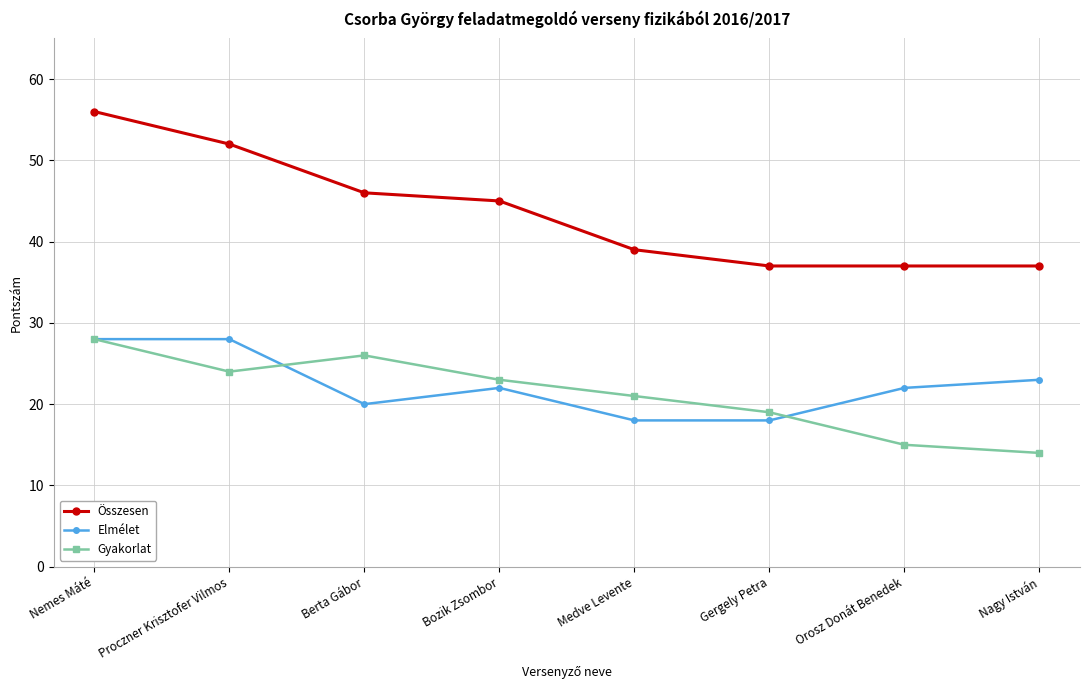

At how many categories does at least one series exceed 14?

8